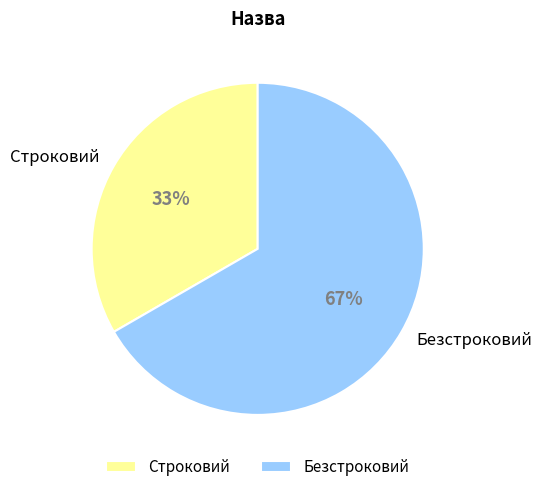

Is it true that Строковий is 27% of the pie?

False